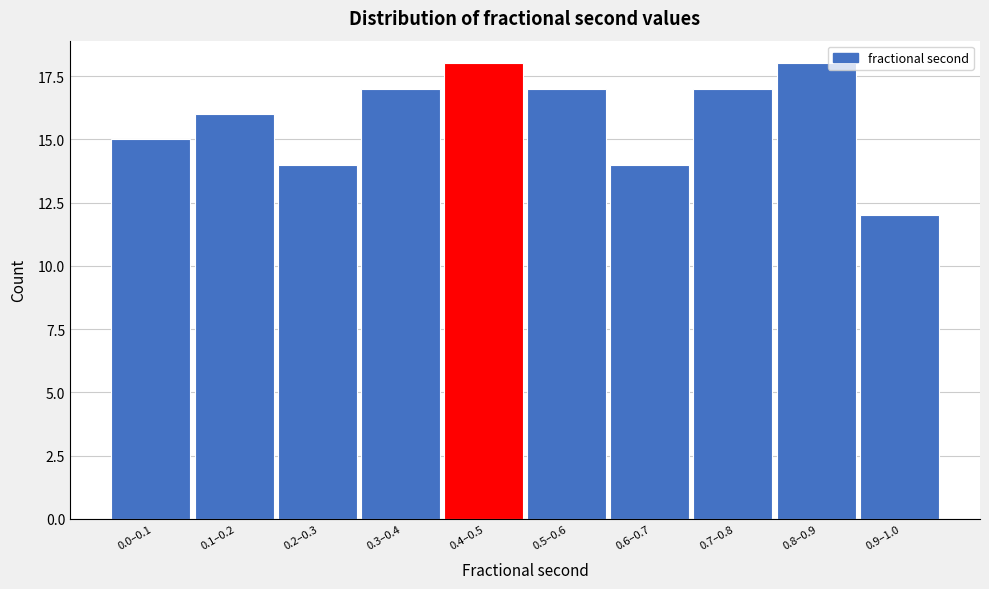

Reading left to right, list all the values displayed in this chart.

15	16	14	17	18	17	14	17	18	12